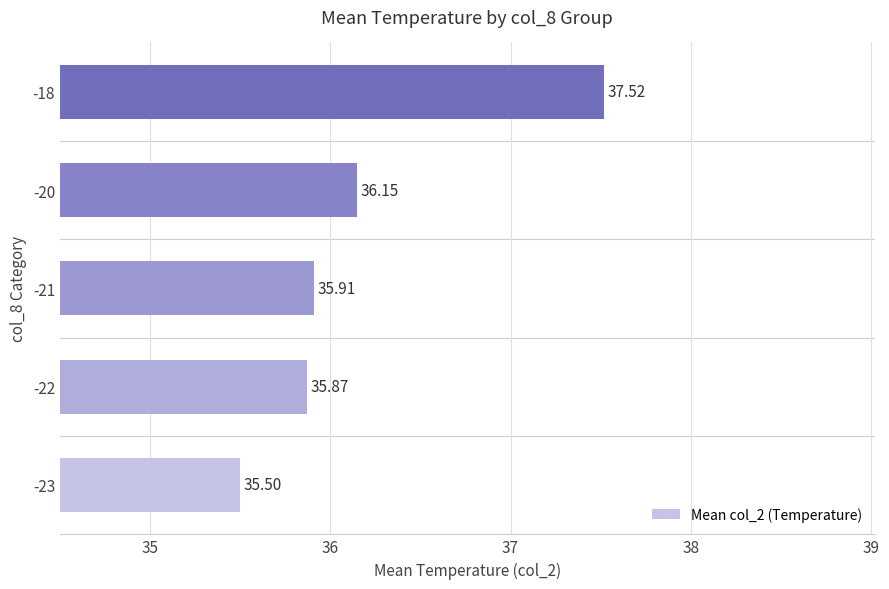

Which category has the lowest value across all series?

-23